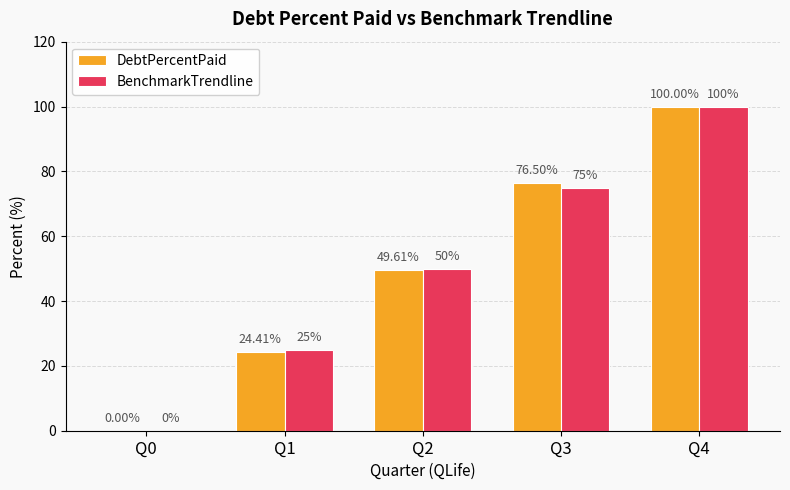

What is the sum of all BenchmarkTrendline values?

250.0